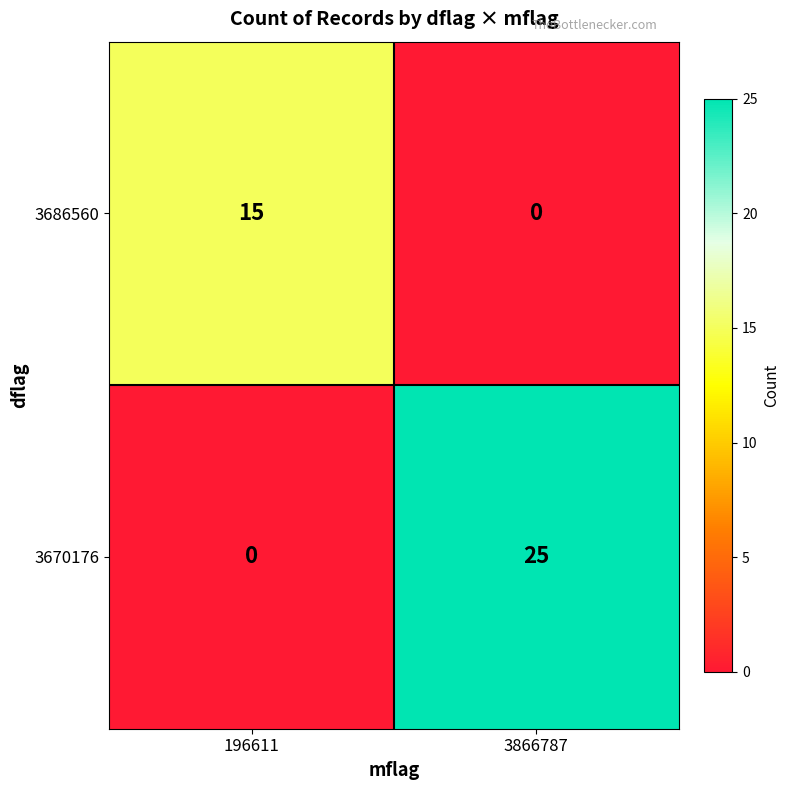

What is the total value across all series at 3866787?

25